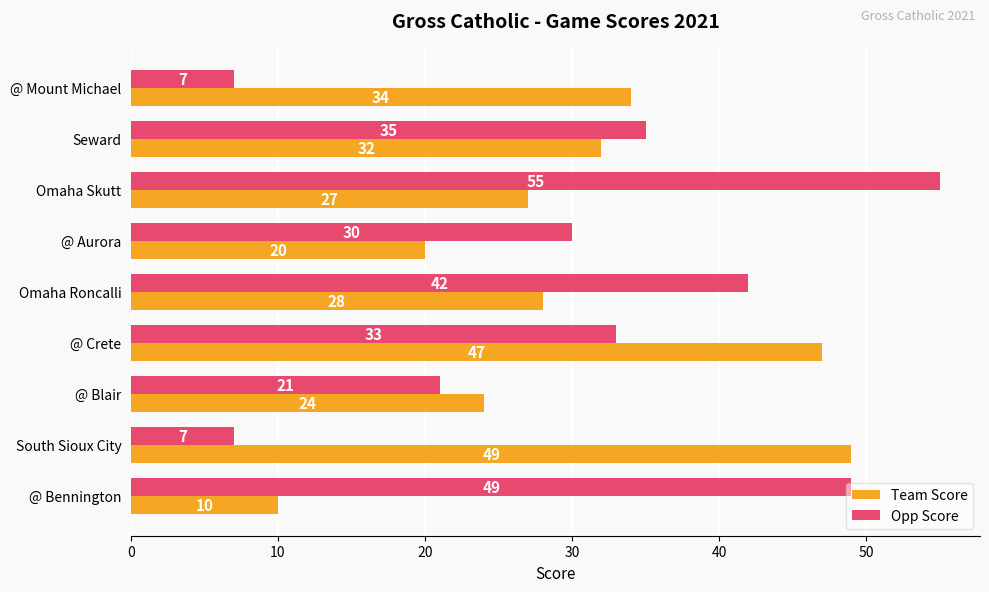

Which series has the largest range (max minus min)?

Opp Score